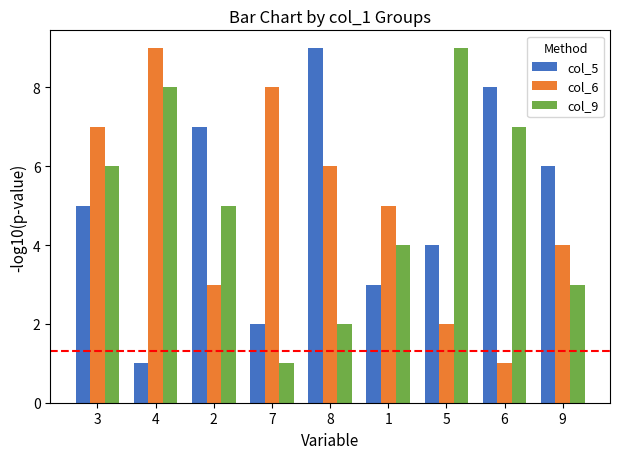

What are all the series names shown in the legend?

col_5, col_6, col_9